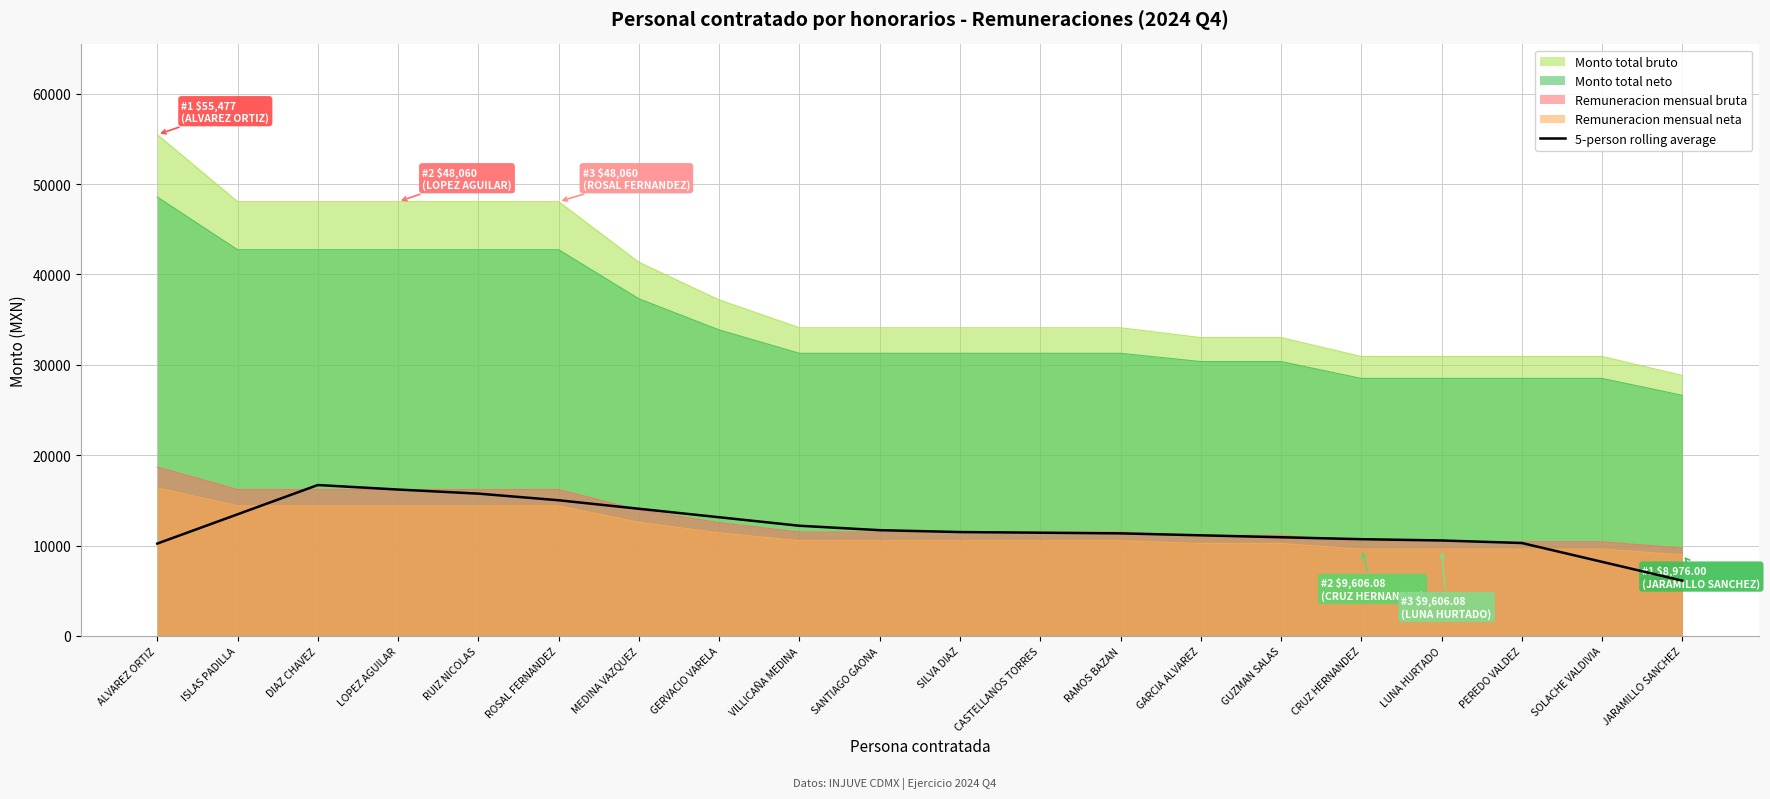

What position from the right is VILLICAÑA MEDINA?

12